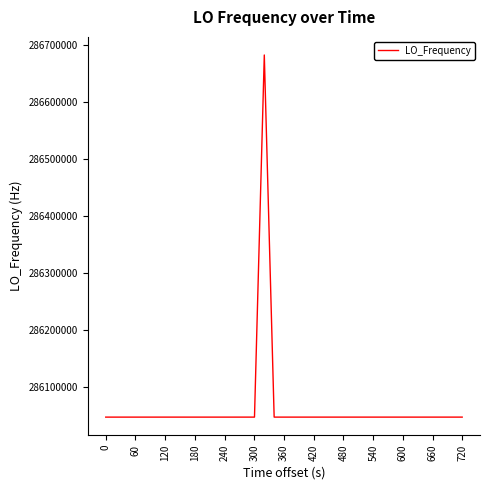

How many lines are shown in the chart?

1